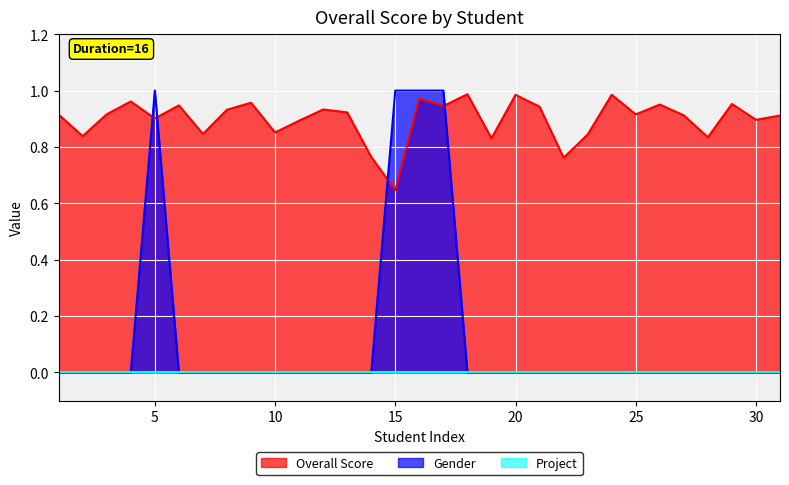

Which series has the widest spread of values?

Gender